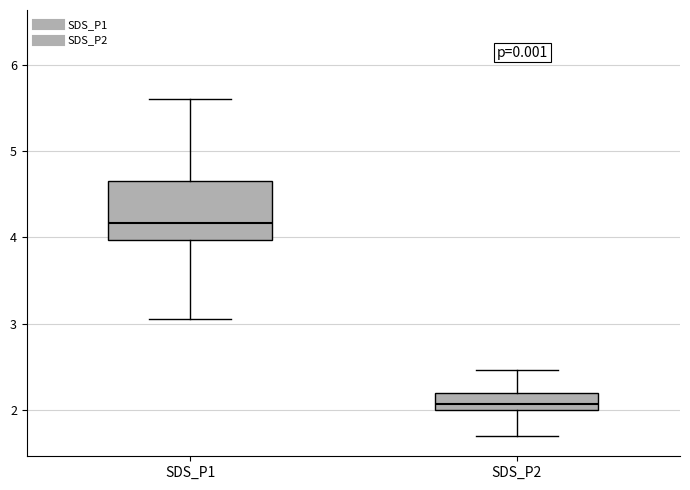

Reading left to right, read every box against the y-axis: the position of its median line, the range the box covers, and the ends of its whiskers. The values are not printed on the chart, so give them approximately, as read against the axis.

SDS_P1: median 4.2, box 4.0 to 4.7, whiskers 3.1 to 5.6
SDS_P2: median 2.1, box 2.0 to 2.2, whiskers 1.7 to 2.5